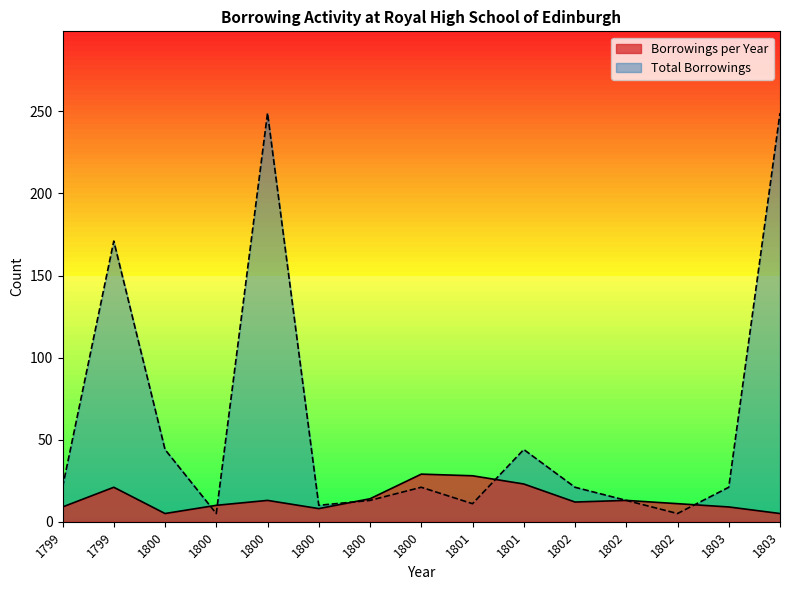

Which series has the largest total across all categories?

Total Borrowings